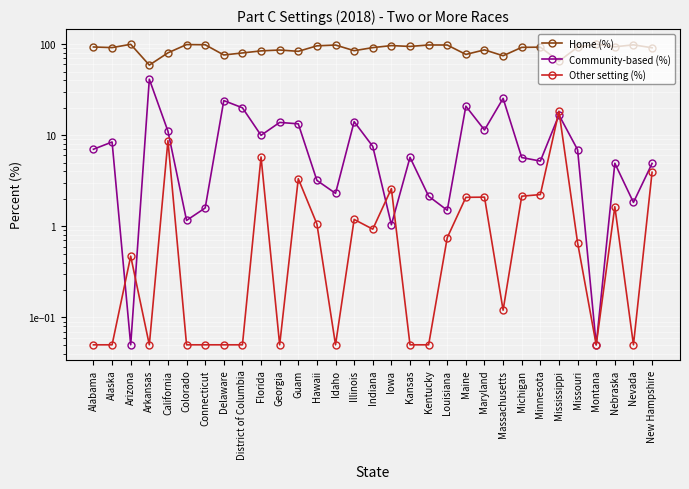

What is the minimum value shown in the chart?

0.1